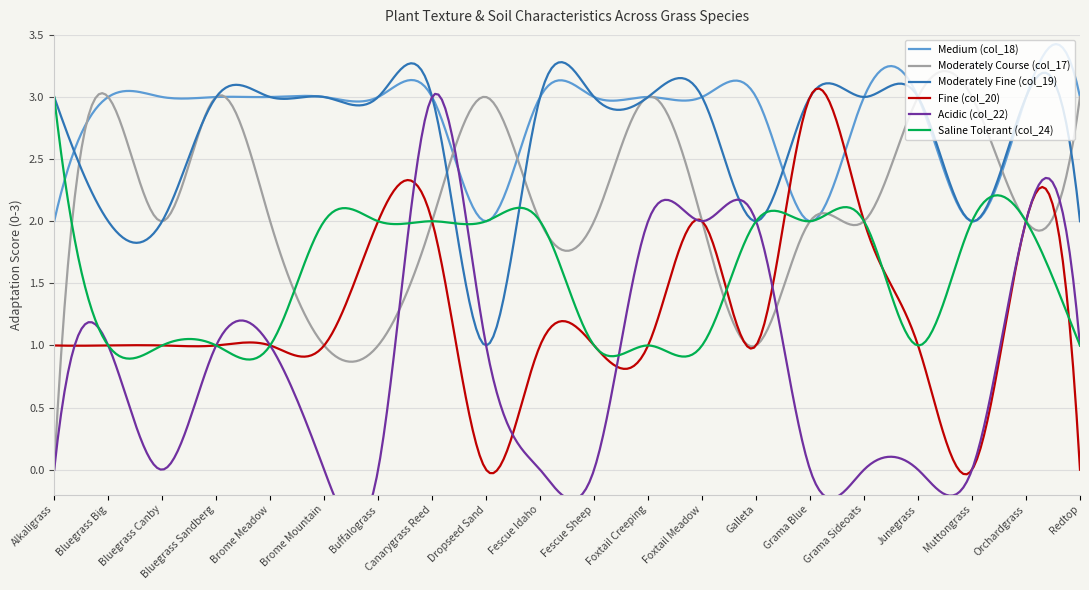

What position from the left is Fescue Sheep?

11